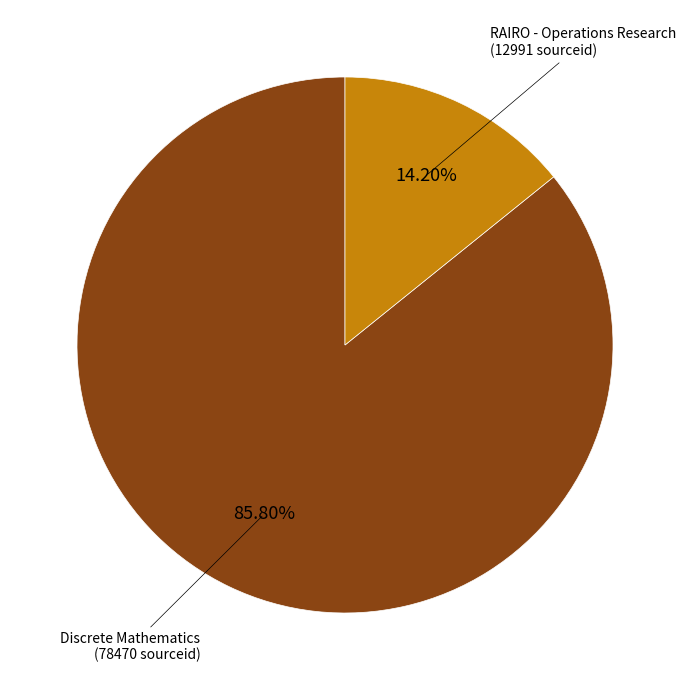

How many slices are in this pie chart?

2